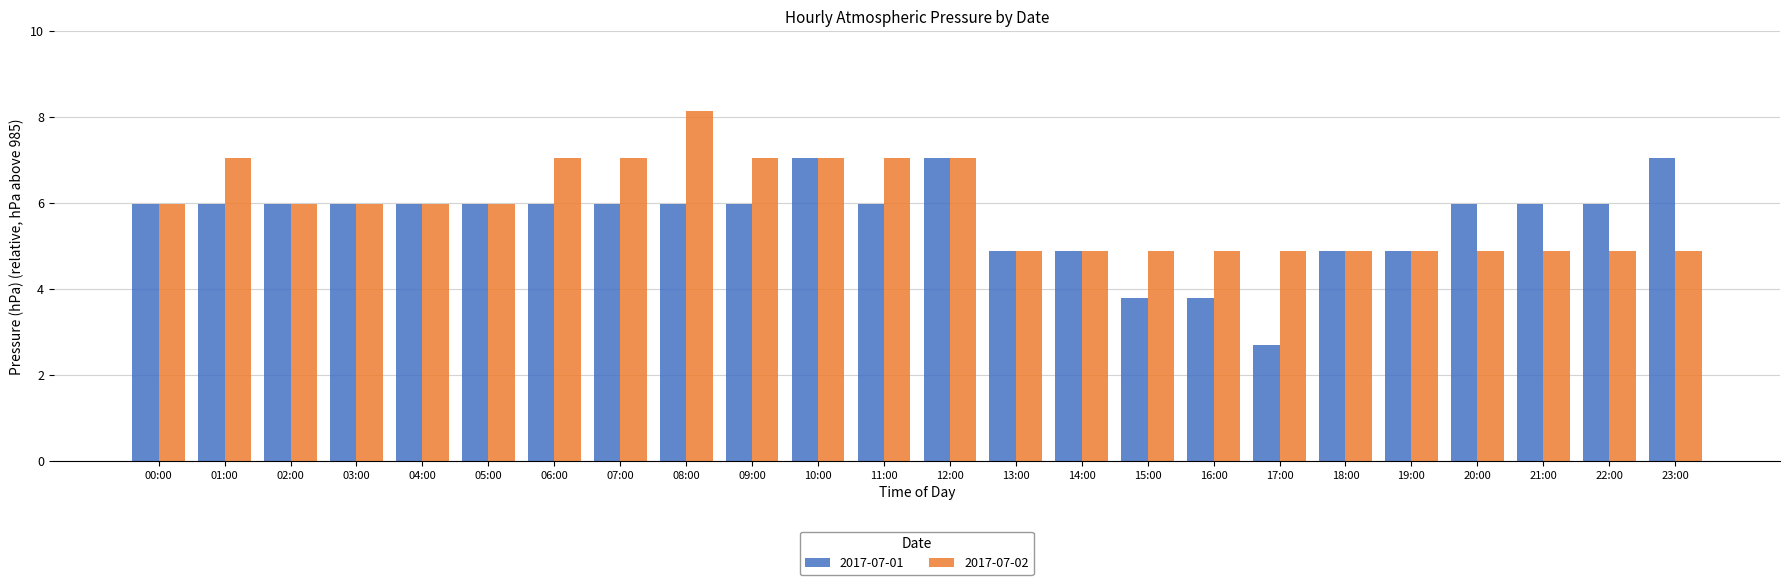

What is the difference between the 2017-07-01 values at 17:00 and 07:00?

3.3